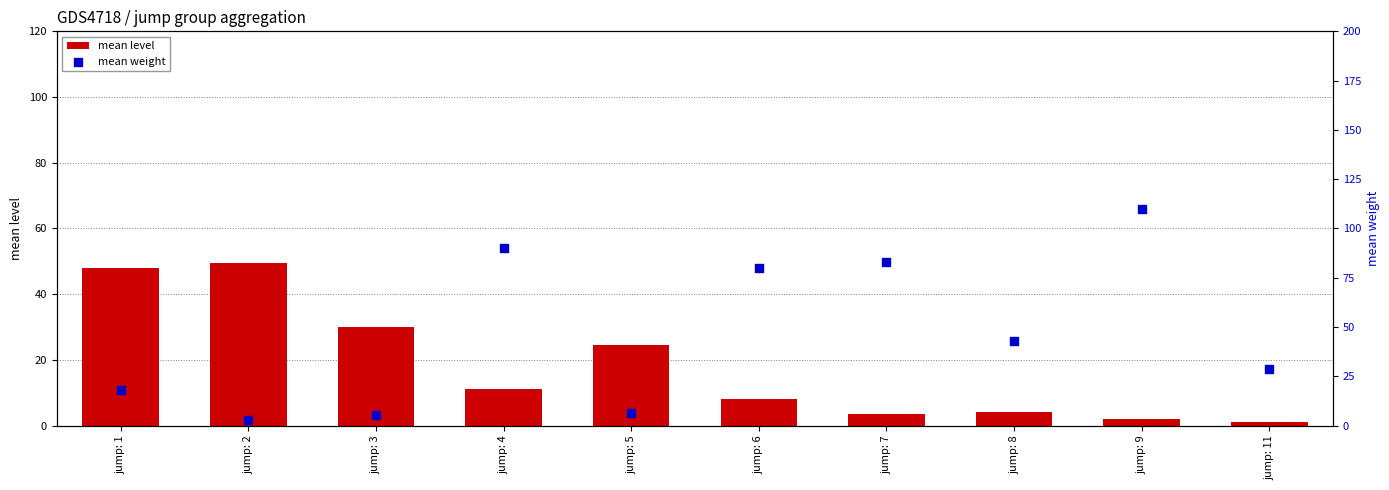

Which series reaches the minimum Y coordinate?

mean level